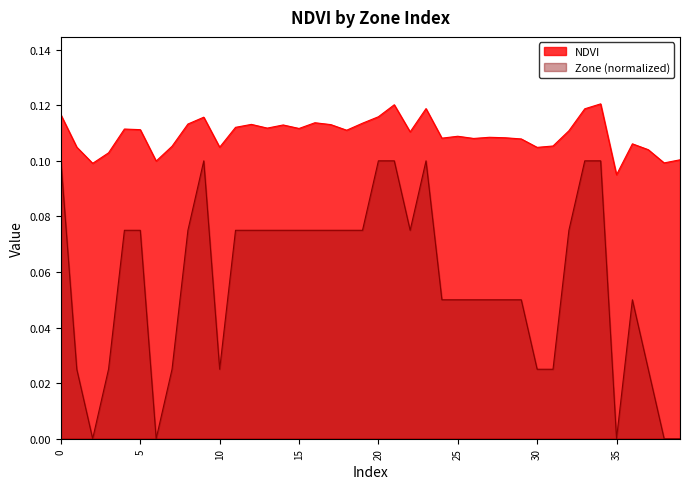

What are all the series names shown in the legend?

NDVI, Zone (normalized)